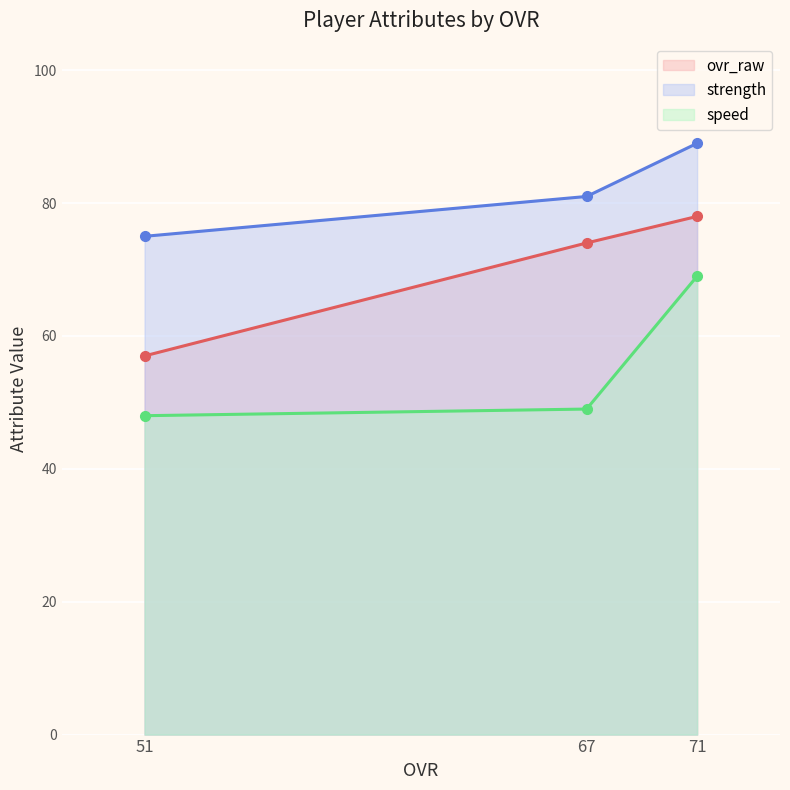

At which category is the sum across all series the highest?

71